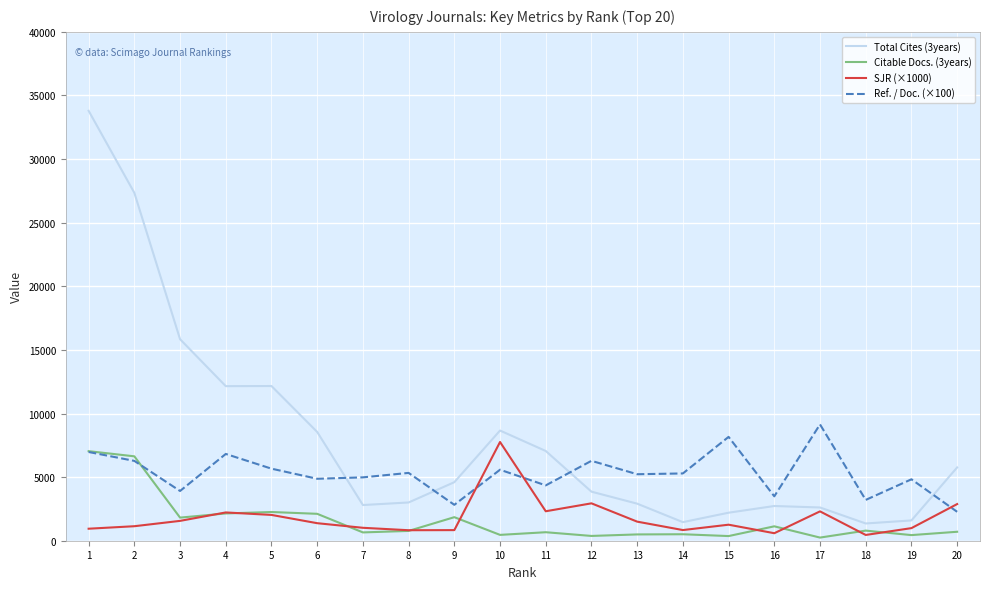

What is the difference between the second highest and second lowest values in the Ref. / Doc. (×100) series?

5341.0